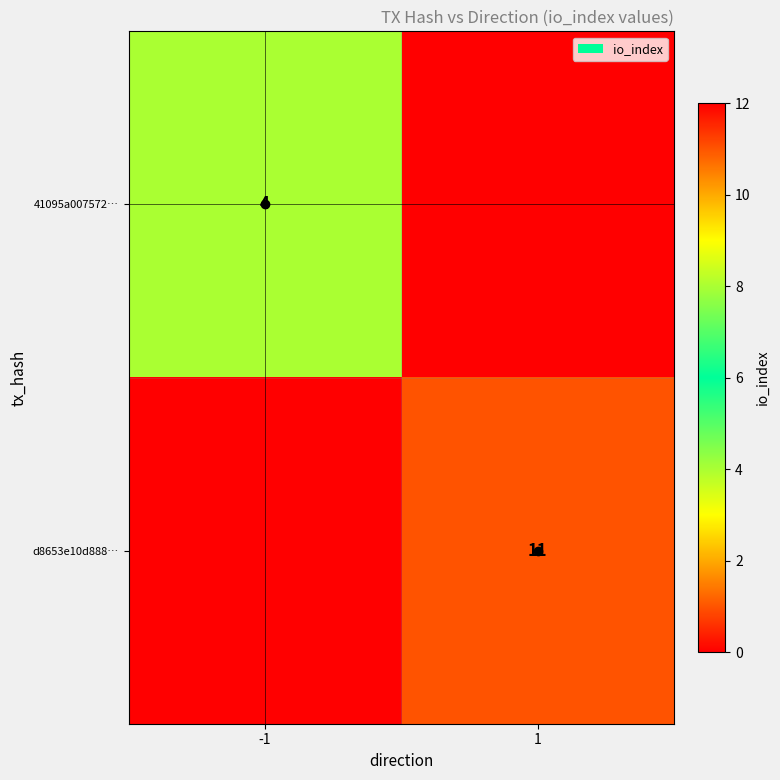

True or false: 41095a007572… has a value of 6 at -1.

False